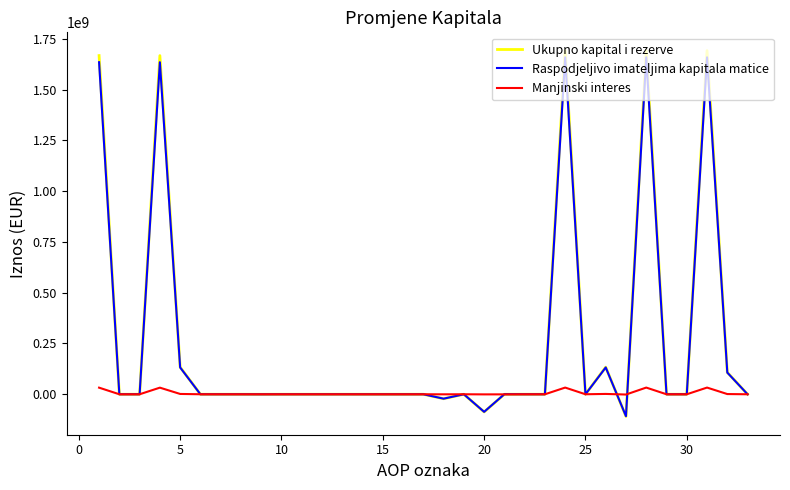

What is the highest value of the Raspodjeljivo imateljima kapitala matice series?

1658552938